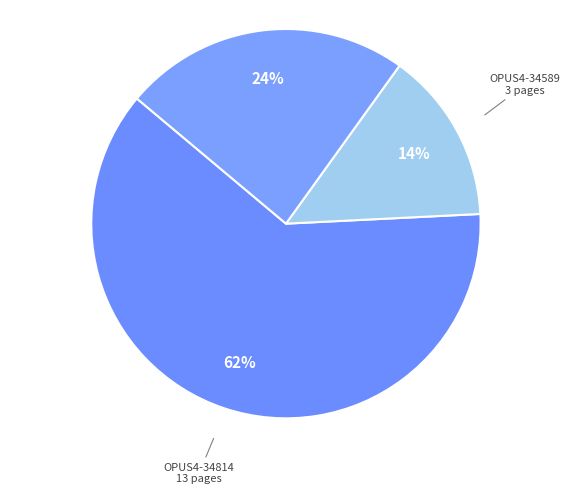

Which category accounts for the majority?

OPUS4-34814